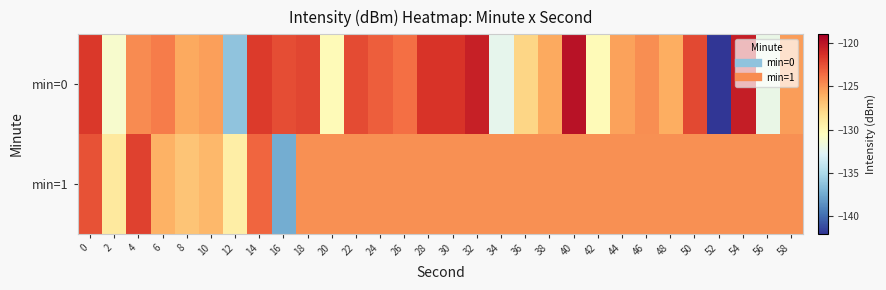

Which series has the largest range (max minus min)?

row_0